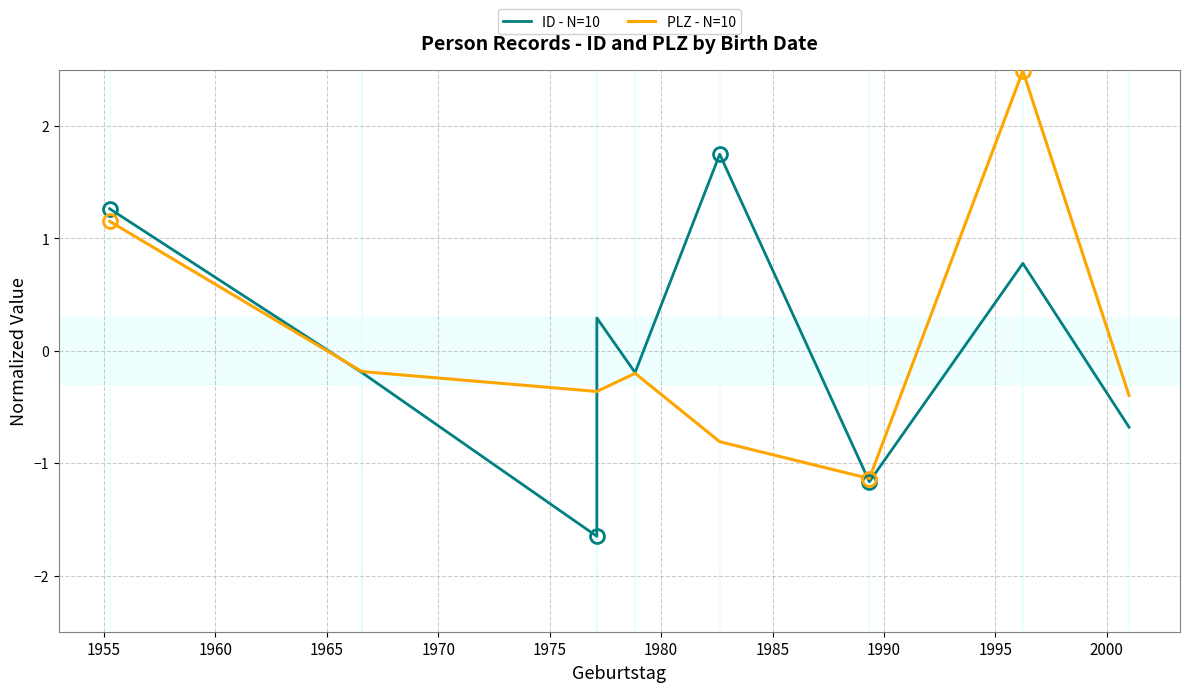

Count the number of categories in the chart.

10